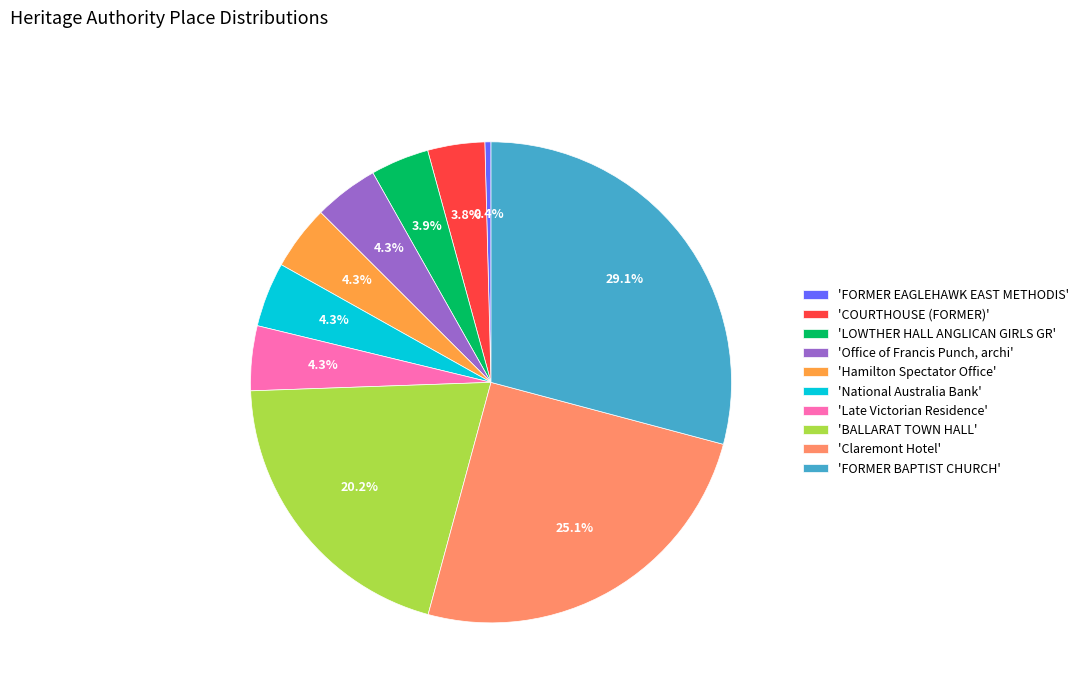

Approximately how many times larger is the value at 'Late Victorian Residence' compared to 'COURTHOUSE (FORMER)'?

1.1